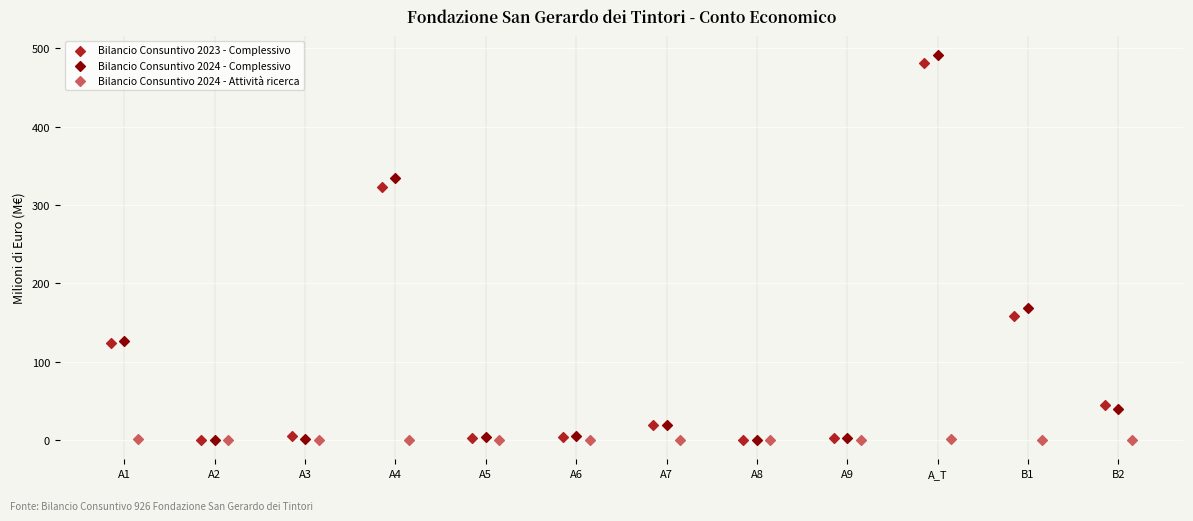

Which series reaches the maximum Y coordinate?

Bilancio Consuntivo 2024 - Complessivo